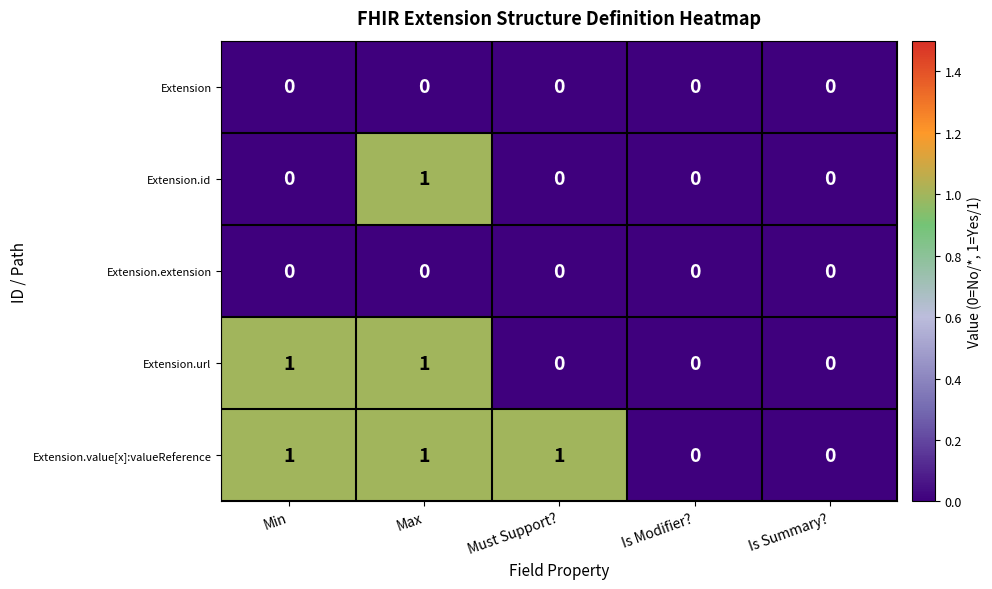

Count the number of data series in this chart.

5